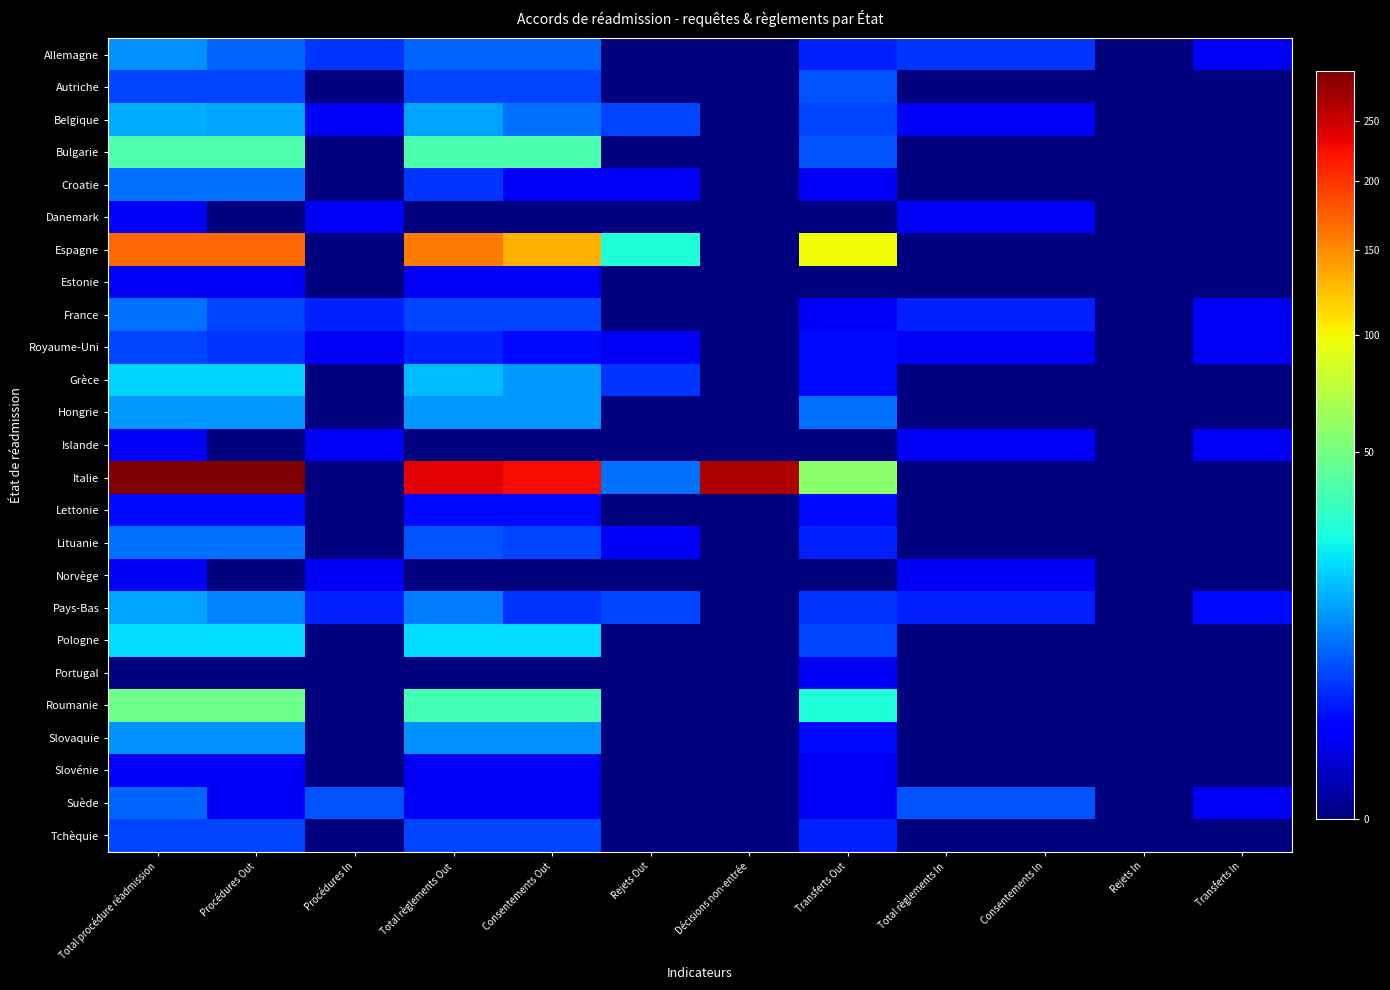

Reading right to left, list all the values displayed in this chart.

Allemagne: Transferts In=1	Rejets In=0	Consentements In=4	Total règlements In=4	Transferts Out=3	Décisions non-entrée=0	Rejets Out=0	Consentements Out=7	Total règlements Out=7	Procédures In=4	Procédures Out=7	Total procédure réadmission=11
Autriche: Transferts In=0	Rejets In=0	Consentements In=0	Total règlements In=0	Transferts Out=6	Décisions non-entrée=0	Rejets Out=0	Consentements Out=5	Total règlements Out=5	Procédures In=0	Procédures Out=5	Total procédure réadmission=5
Belgique: Transferts In=0	Rejets In=0	Consentements In=1	Total règlements In=1	Transferts Out=5	Décisions non-entrée=0	Rejets Out=5	Consentements Out=8	Total règlements Out=13	Procédures In=1	Procédures Out=13	Total procédure réadmission=14
Bulgarie: Transferts In=0	Rejets In=0	Consentements In=0	Total règlements In=0	Transferts Out=6	Décisions non-entrée=0	Rejets Out=0	Consentements Out=38	Total règlements Out=38	Procédures In=0	Procédures Out=39	Total procédure réadmission=39
Croatie: Transferts In=0	Rejets In=0	Consentements In=0	Total règlements In=0	Transferts Out=1	Décisions non-entrée=0	Rejets Out=1	Consentements Out=1	Total règlements Out=4	Procédures In=0	Procédures Out=8	Total procédure réadmission=8
Danemark: Transferts In=0	Rejets In=0	Consentements In=1	Total règlements In=1	Transferts Out=0	Décisions non-entrée=0	Rejets Out=0	Consentements Out=0	Total règlements Out=0	Procédures In=1	Procédures Out=0	Total procédure réadmission=1
Espagne: Transferts In=0	Rejets In=0	Consentements In=0	Total règlements In=0	Transferts Out=98	Décisions non-entrée=0	Rejets Out=28	Consentements Out=131	Total règlements Out=159	Procédures In=0	Procédures Out=169	Total procédure réadmission=169
Estonie: Transferts In=0	Rejets In=0	Consentements In=0	Total règlements In=0	Transferts Out=0	Décisions non-entrée=0	Rejets Out=0	Consentements Out=1	Total règlements Out=1	Procédures In=0	Procédures Out=1	Total procédure réadmission=1
France: Transferts In=1	Rejets In=0	Consentements In=3	Total règlements In=3	Transferts Out=1	Décisions non-entrée=0	Rejets Out=0	Consentements Out=5	Total règlements Out=5	Procédures In=3	Procédures Out=5	Total procédure réadmission=8
Royaume-Uni: Transferts In=1	Rejets In=0	Consentements In=1	Total règlements In=1	Transferts Out=2	Décisions non-entrée=0	Rejets Out=1	Consentements Out=2	Total règlements Out=3	Procédures In=1	Procédures Out=4	Total procédure réadmission=5
Grèce: Transferts In=0	Rejets In=0	Consentements In=0	Total règlements In=0	Transferts Out=2	Décisions non-entrée=0	Rejets Out=4	Consentements Out=12	Total règlements Out=16	Procédures In=0	Procédures Out=19	Total procédure réadmission=19
Hongrie: Transferts In=0	Rejets In=0	Consentements In=0	Total règlements In=0	Transferts Out=8	Décisions non-entrée=0	Rejets Out=0	Consentements Out=12	Total règlements Out=12	Procédures In=0	Procédures Out=12	Total procédure réadmission=12
Islande: Transferts In=1	Rejets In=0	Consentements In=1	Total règlements In=1	Transferts Out=0	Décisions non-entrée=0	Rejets Out=0	Consentements Out=0	Total règlements Out=0	Procédures In=1	Procédures Out=0	Total procédure réadmission=1
Italie: Transferts In=0	Rejets In=0	Consentements In=0	Total règlements In=0	Transferts Out=57	Décisions non-entrée=268	Rejets Out=8	Consentements Out=226	Total règlements Out=235	Procédures In=0	Procédures Out=297	Total procédure réadmission=297
Lettonie: Transferts In=0	Rejets In=0	Consentements In=0	Total règlements In=0	Transferts Out=2	Décisions non-entrée=0	Rejets Out=0	Consentements Out=2	Total règlements Out=2	Procédures In=0	Procédures Out=2	Total procédure réadmission=2
Lituanie: Transferts In=0	Rejets In=0	Consentements In=0	Total règlements In=0	Transferts Out=3	Décisions non-entrée=0	Rejets Out=1	Consentements Out=5	Total règlements Out=6	Procédures In=0	Procédures Out=8	Total procédure réadmission=8
Norvège: Transferts In=0	Rejets In=0	Consentements In=1	Total règlements In=1	Transferts Out=0	Décisions non-entrée=0	Rejets Out=0	Consentements Out=0	Total règlements Out=0	Procédures In=1	Procédures Out=0	Total procédure réadmission=1
Pays-Bas: Transferts In=2	Rejets In=0	Consentements In=3	Total règlements In=3	Transferts Out=4	Décisions non-entrée=0	Rejets Out=5	Consentements Out=4	Total règlements Out=9	Procédures In=3	Procédures Out=10	Total procédure réadmission=13
Pologne: Transferts In=0	Rejets In=0	Consentements In=0	Total règlements In=0	Transferts Out=5	Décisions non-entrée=0	Rejets Out=0	Consentements Out=20	Total règlements Out=20	Procédures In=0	Procédures Out=20	Total procédure réadmission=20
Portugal: Transferts In=0	Rejets In=0	Consentements In=0	Total règlements In=0	Transferts Out=1	Décisions non-entrée=0	Rejets Out=0	Consentements Out=0	Total règlements Out=0	Procédures In=0	Procédures Out=0	Total procédure réadmission=0
Roumanie: Transferts In=0	Rejets In=0	Consentements In=0	Total règlements In=0	Transferts Out=28	Décisions non-entrée=0	Rejets Out=0	Consentements Out=36	Total règlements Out=36	Procédures In=0	Procédures Out=48	Total procédure réadmission=48
Slovaquie: Transferts In=0	Rejets In=0	Consentements In=0	Total règlements In=0	Transferts Out=2	Décisions non-entrée=0	Rejets Out=0	Consentements Out=11	Total règlements Out=11	Procédures In=0	Procédures Out=11	Total procédure réadmission=11
Slovénie: Transferts In=0	Rejets In=0	Consentements In=0	Total règlements In=0	Transferts Out=1	Décisions non-entrée=0	Rejets Out=0	Consentements Out=1	Total règlements Out=1	Procédures In=0	Procédures Out=1	Total procédure réadmission=1
Suède: Transferts In=1	Rejets In=0	Consentements In=6	Total règlements In=6	Transferts Out=1	Décisions non-entrée=0	Rejets Out=0	Consentements Out=1	Total règlements Out=1	Procédures In=6	Procédures Out=1	Total procédure réadmission=7
Tchèquie: Transferts In=0	Rejets In=0	Consentements In=0	Total règlements In=0	Transferts Out=3	Décisions non-entrée=0	Rejets Out=0	Consentements Out=5	Total règlements Out=5	Procédures In=0	Procédures Out=5	Total procédure réadmission=5